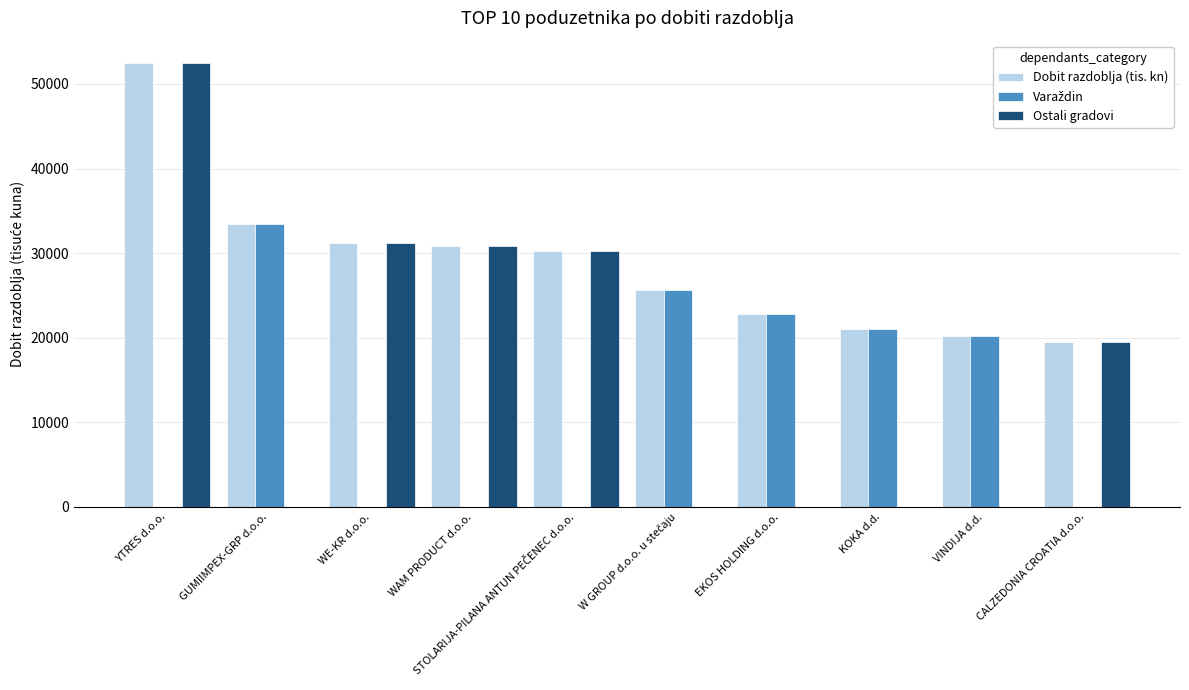

True or false: Ostali gradovi has a value of 19496.3 at CALZEDONIA CROATIA d.o.o..

True